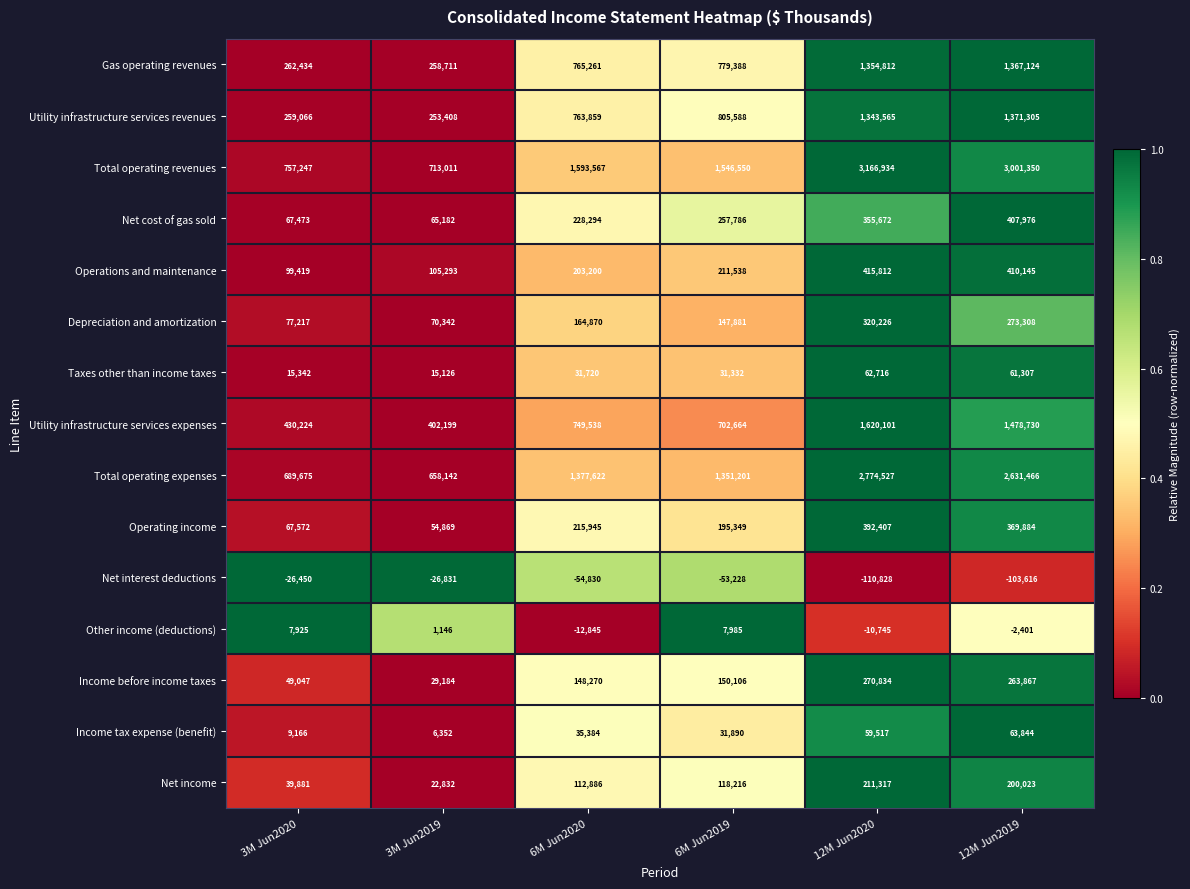

At which category is the sum across all series the highest?

12M Jun2020